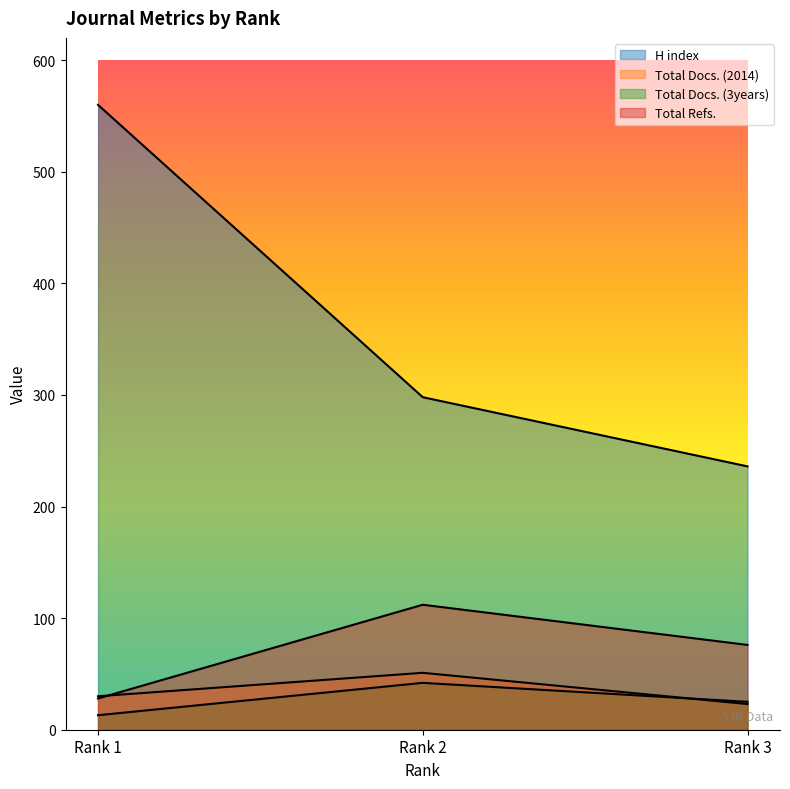

How many data points in Total Docs. (2014) are above 30?

1